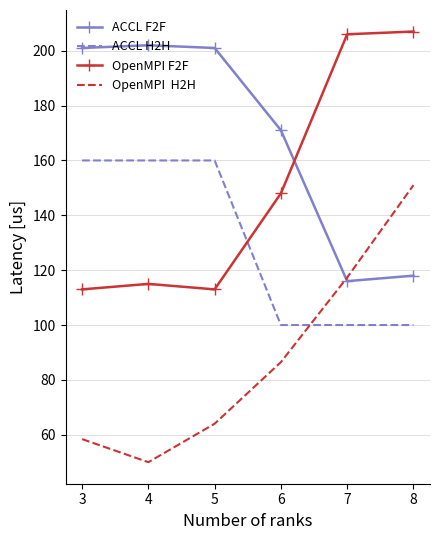

At which category is the sum across all series the highest?

8